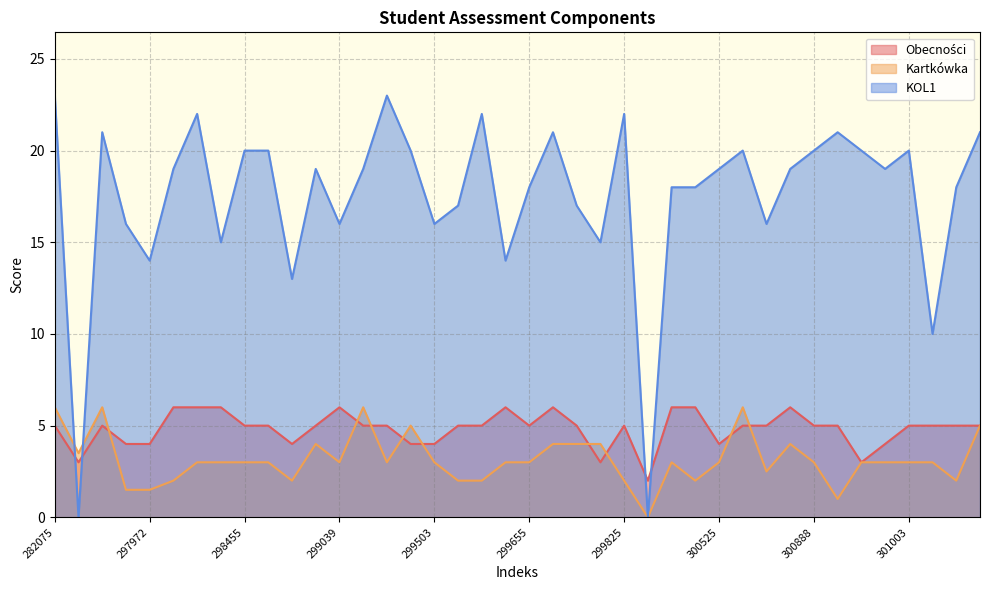

How many lines are shown in the chart?

3